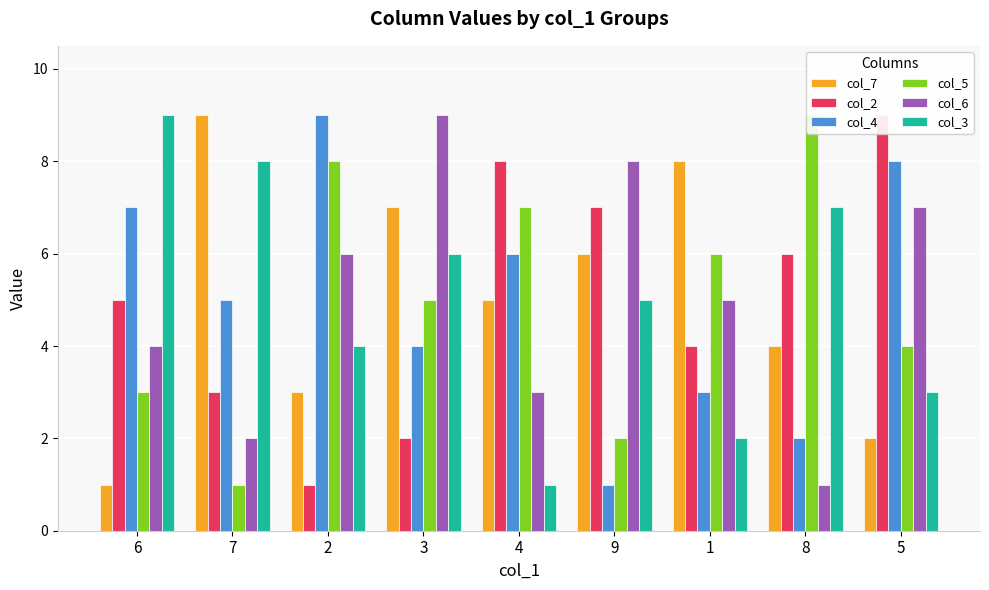

Which series has the largest range (max minus min)?

col_7